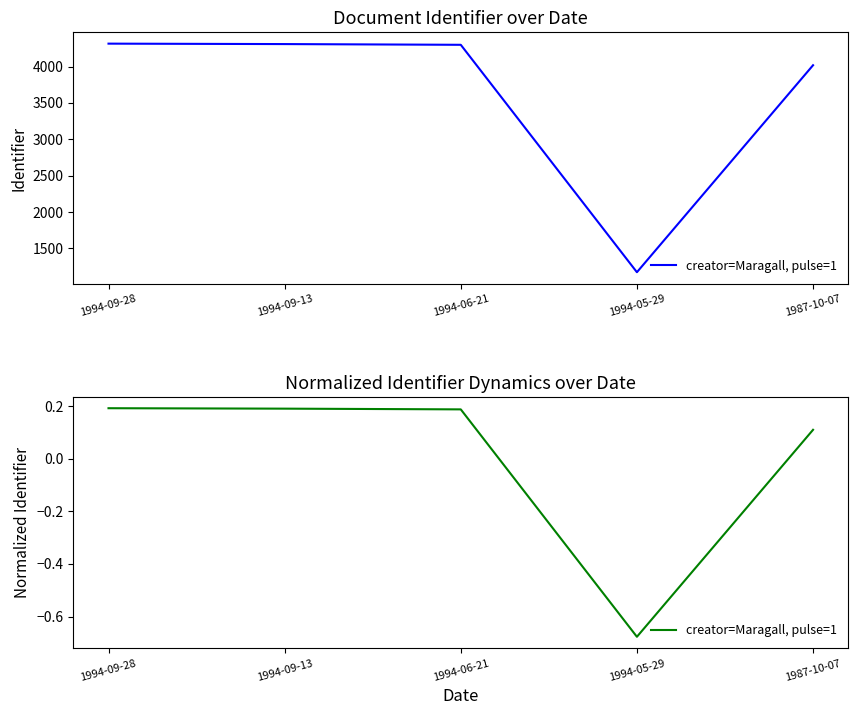

List the labels in order of value, smallest first.

1994-05-29, 1987-10-07, 1994-06-21, 1994-09-13, 1994-09-28